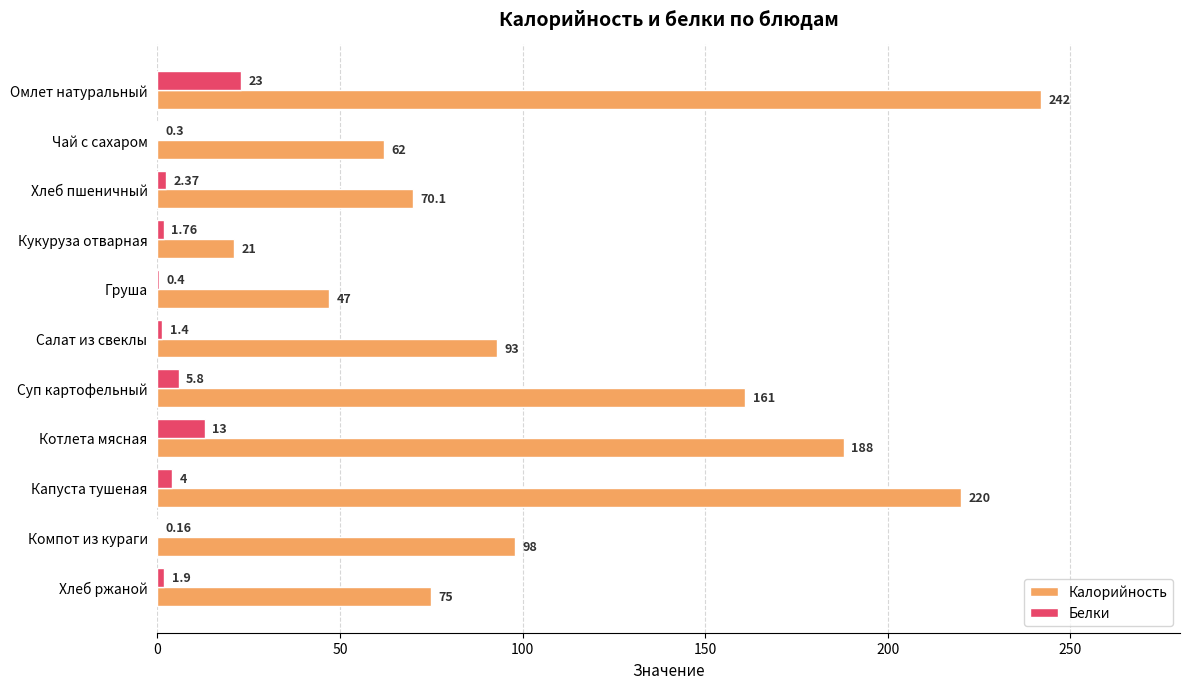

What is the sum of the Калорийность values at Котлета мясная and Кукуруза отварная?

209.0